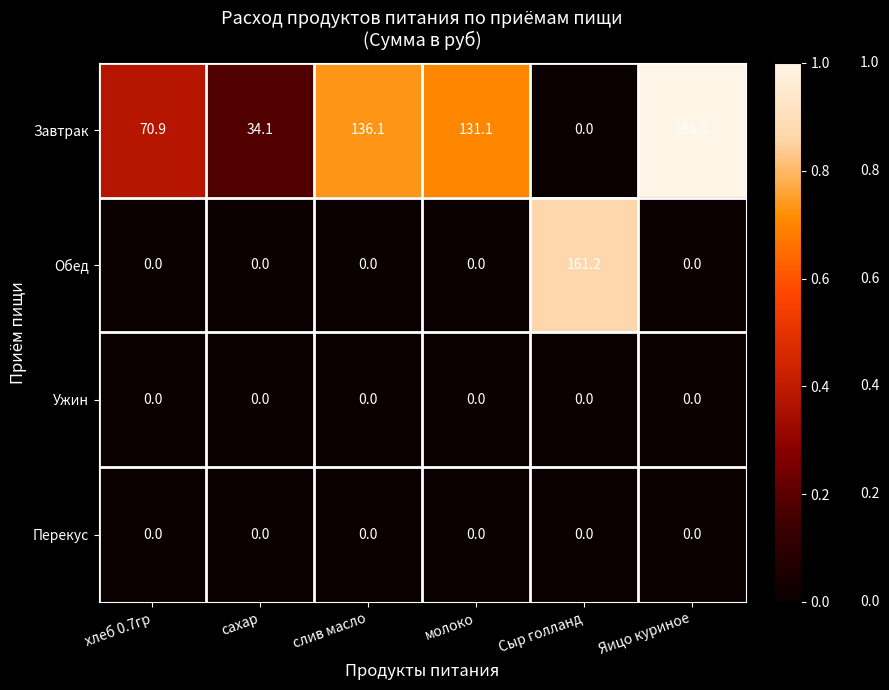

Which series changed the most between хлеб 0.7гр and Яицо куриное?

Завтрак